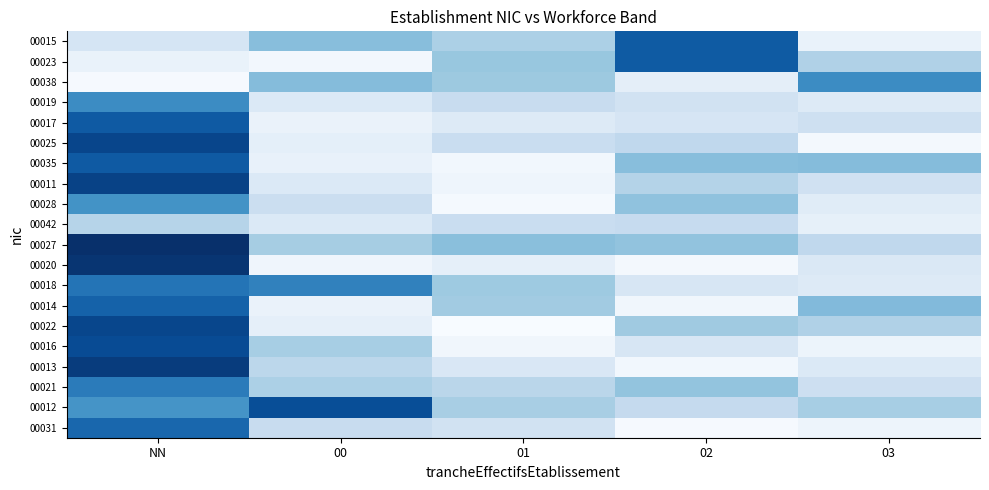

At 01, list the series in order from largest to smallest.

00027, 00023, 00038, 00018, 00014, 00012, 00015, 00021, 00019, 00042, 00025, 00031, 00013, 00017, 00020, 00011, 00016, 00035, 00028, 00022